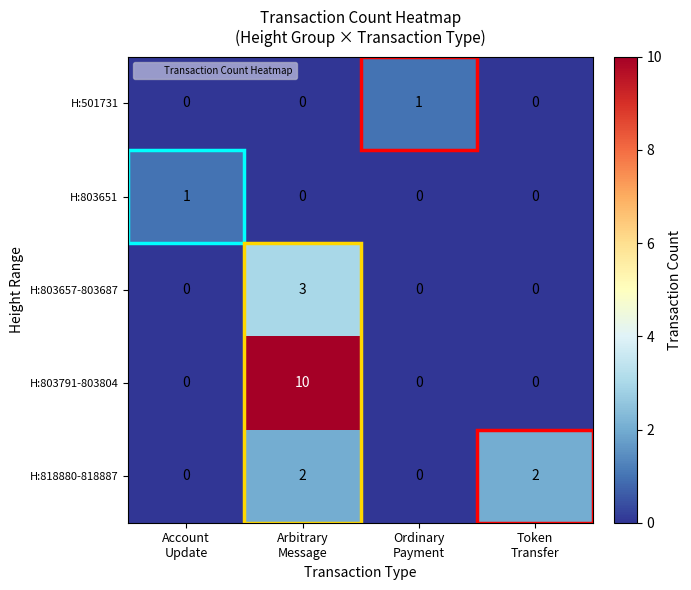

How many values in H:803651 are above zero?

1